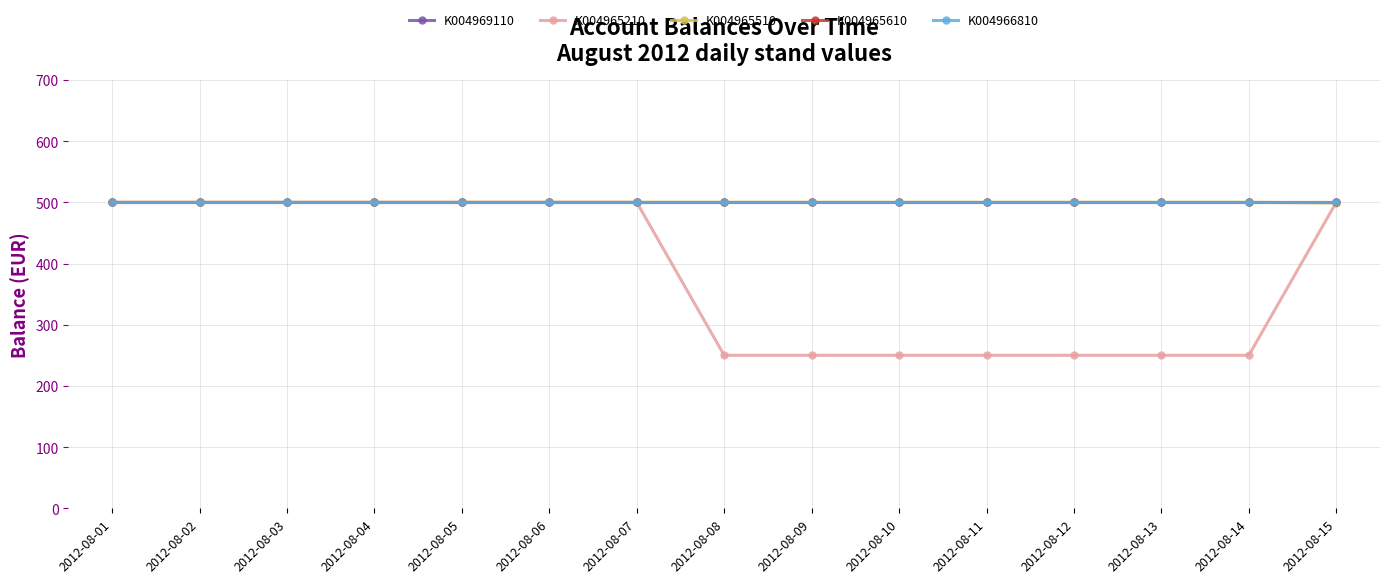

Is this an area chart (filled region under the line)?

No